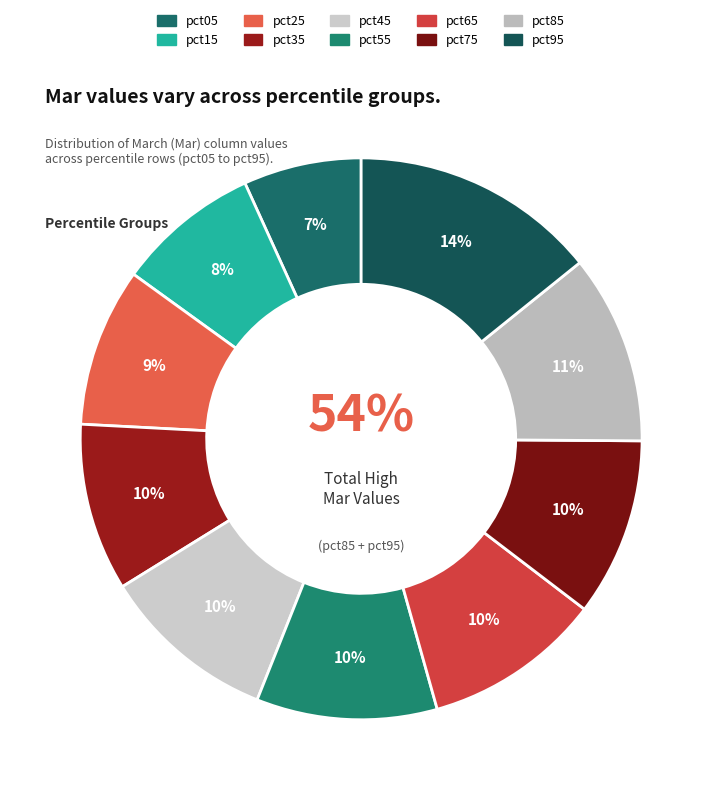

Which has a higher value, pct65 or pct75?

pct65